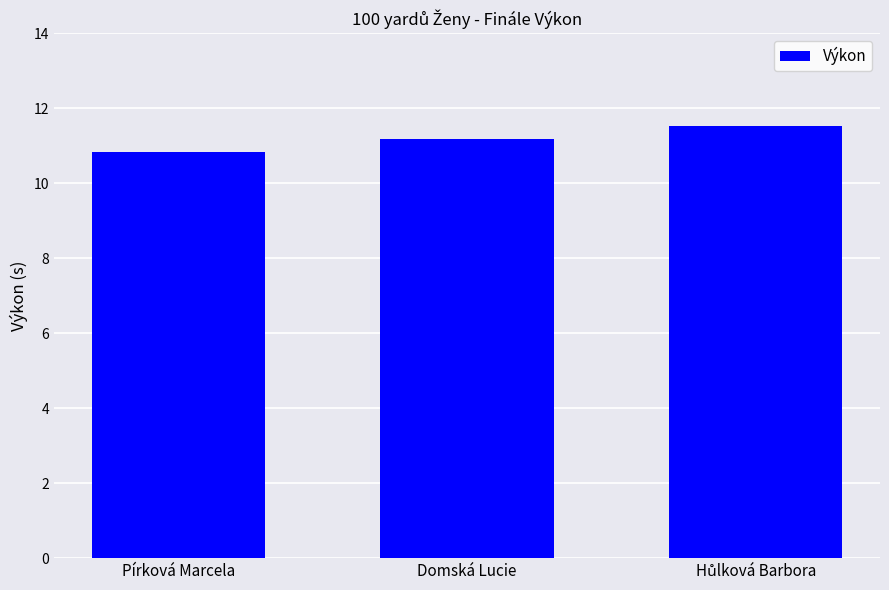

Which has a higher value, Pírková Marcela or Domská Lucie?

Domská Lucie